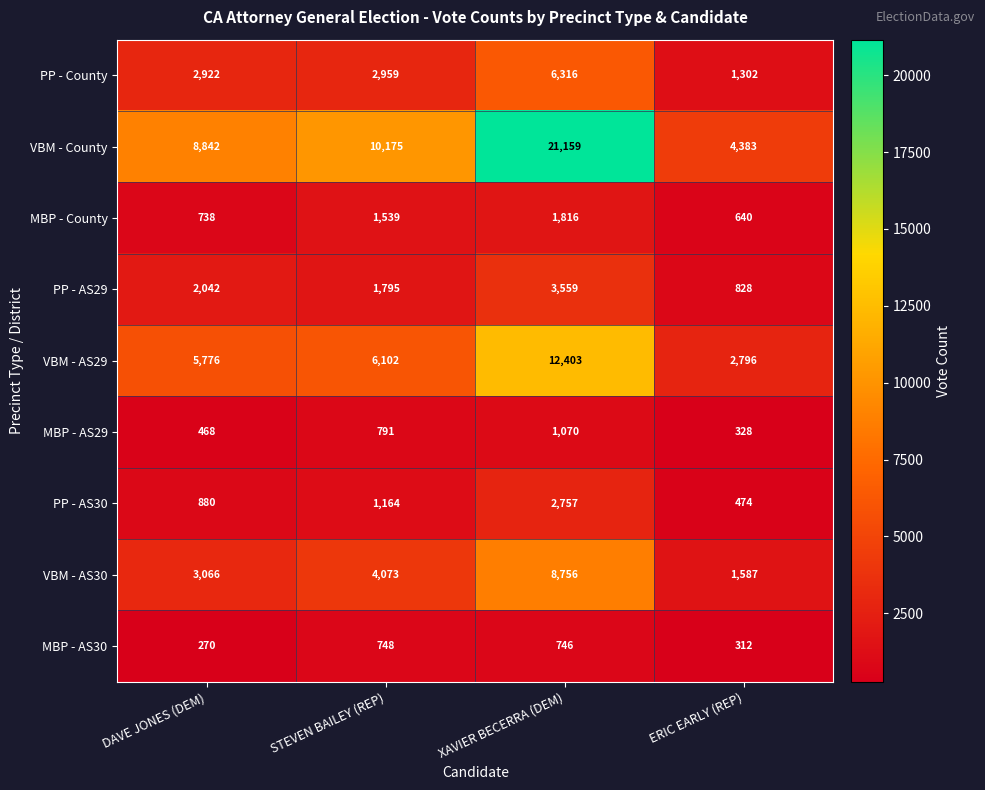

What is the spread (max minus min) of values at ERIC EARLY (REP)?

4071